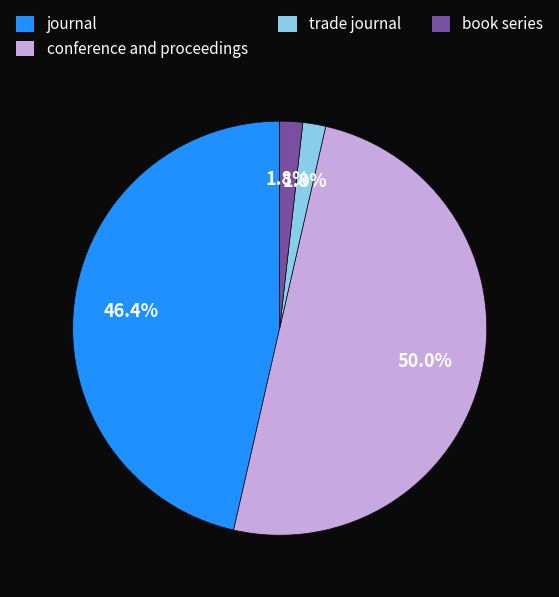

What is the total percentage of trade journal and conference and proceedings?

51.8%